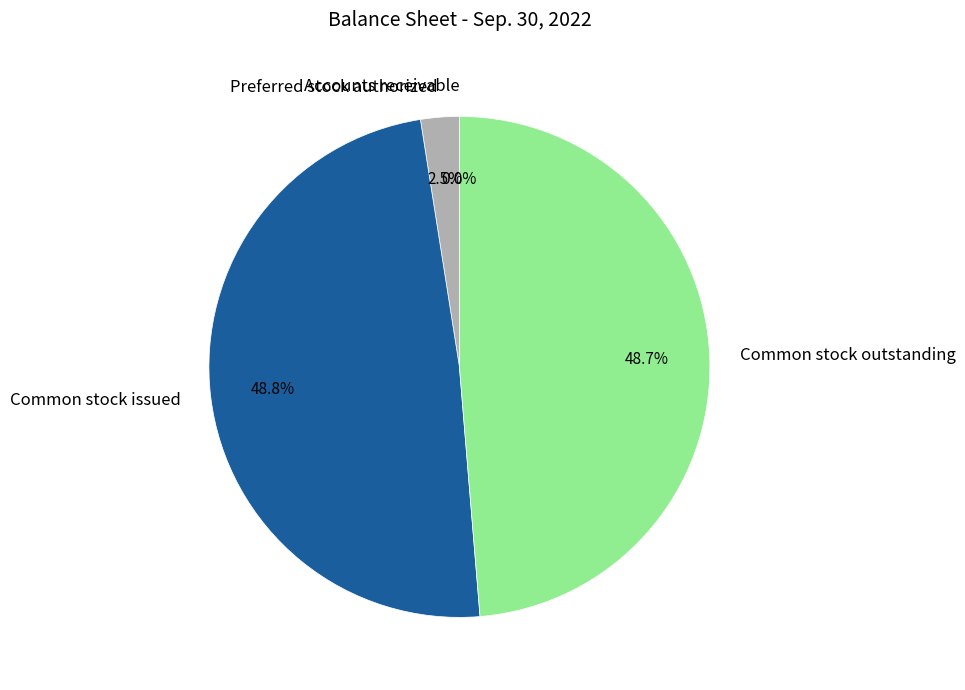

What portion of the pie excludes Common stock issued?

51.2%